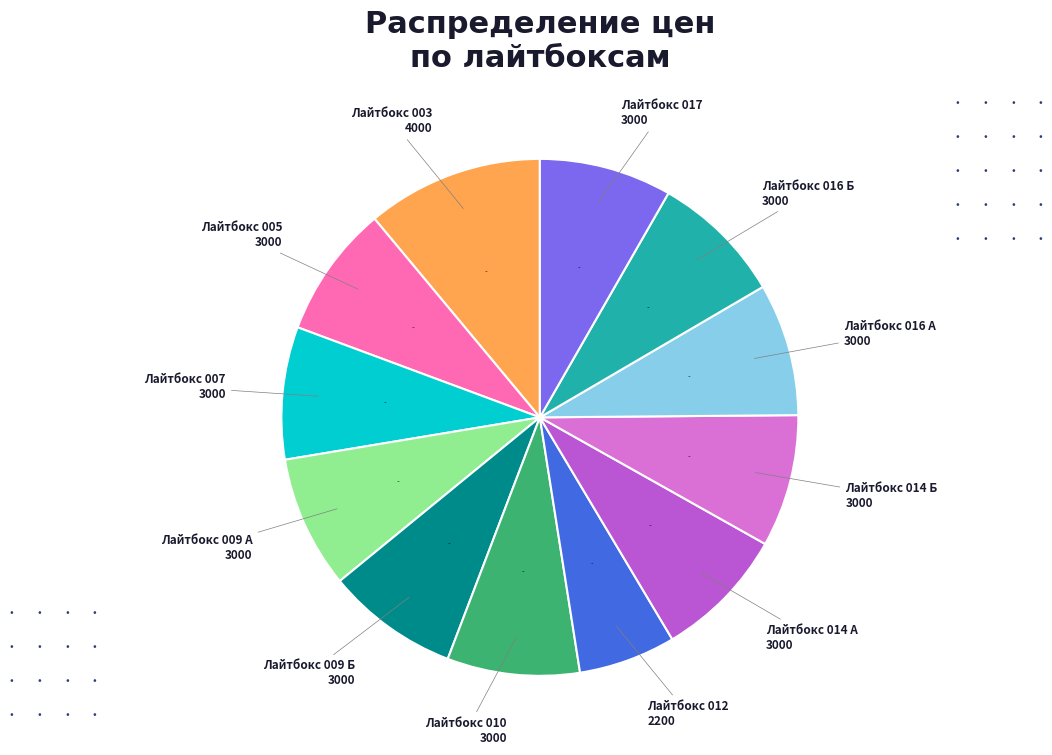

How many segments does this pie chart have?

12